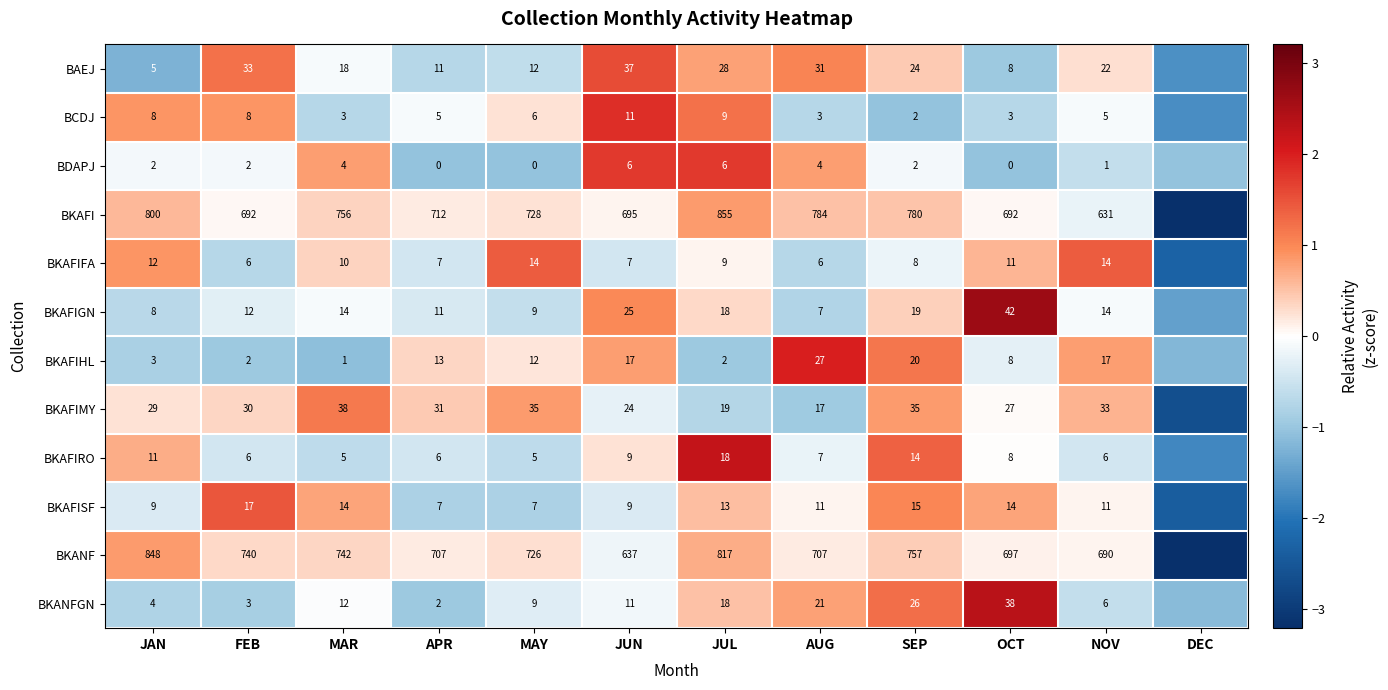

Between FEB and JUN, which series saw the biggest shift?

BKANF